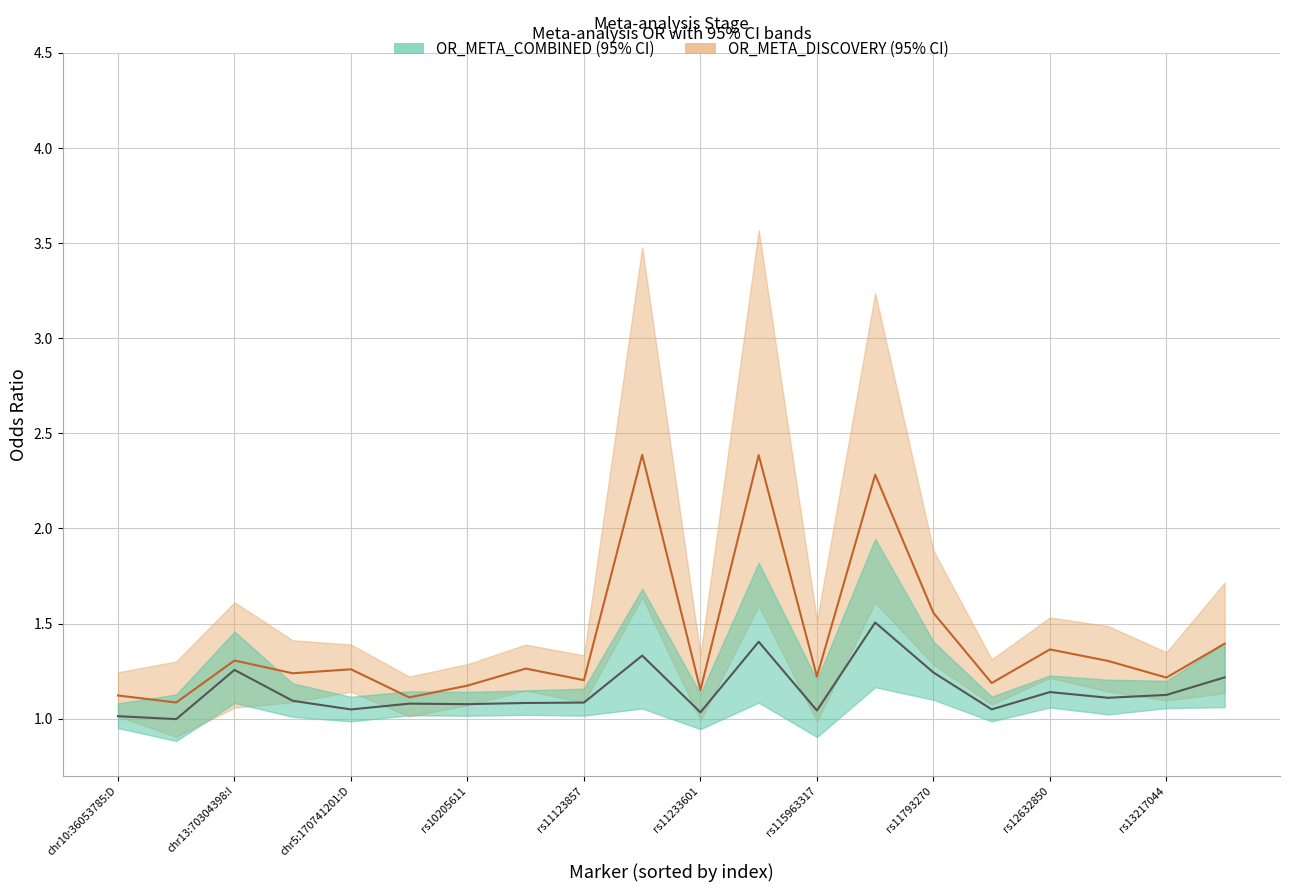

What position from the right is chr5:170741201:D?

16